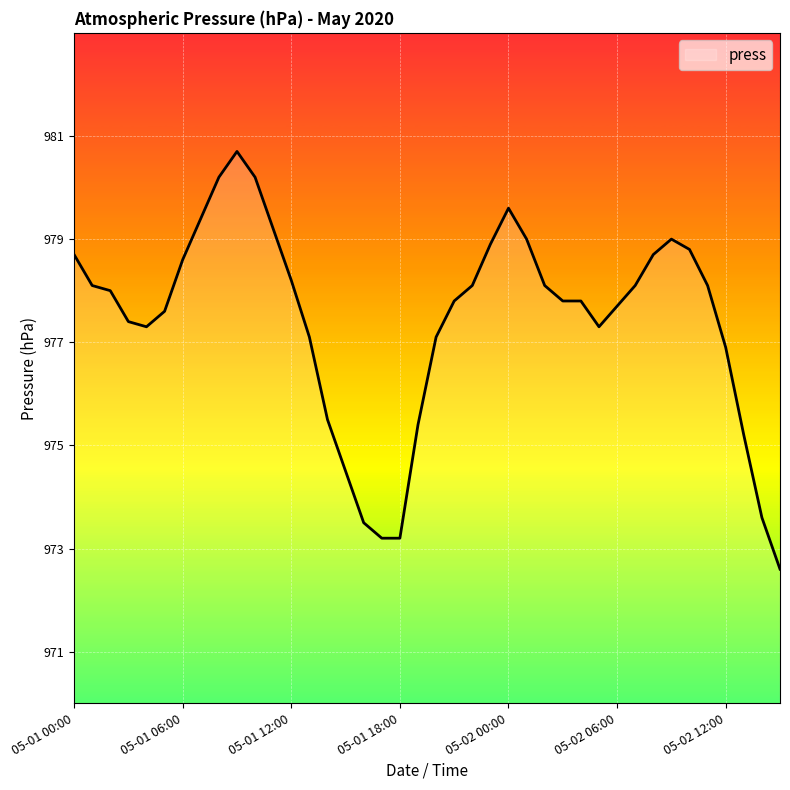

What is the difference between the maximum and minimum values?

8.1